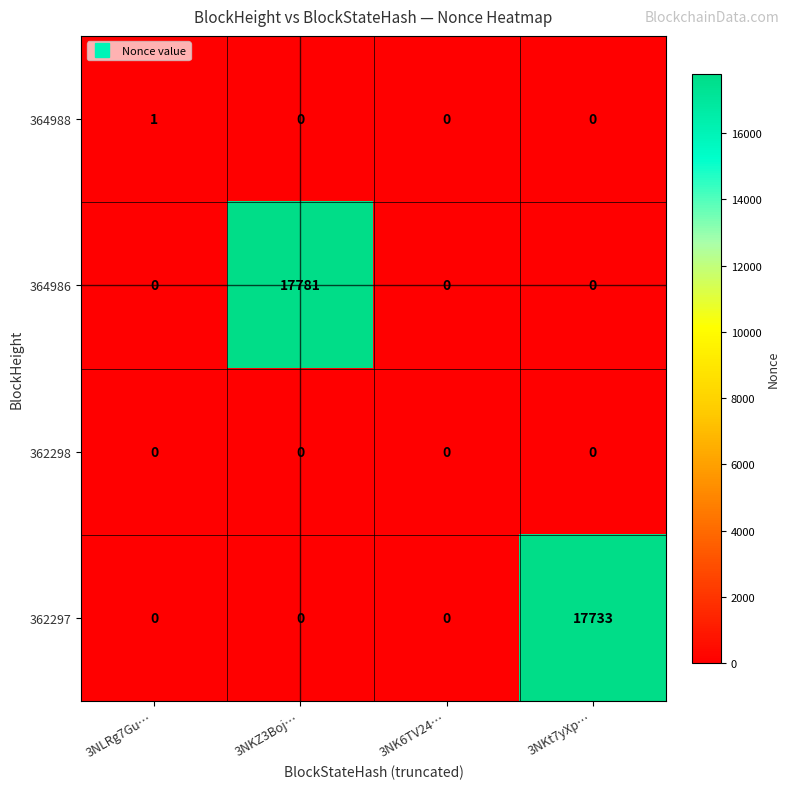

Which category has the highest value in the 364988 series?

3NLRg7Gu…